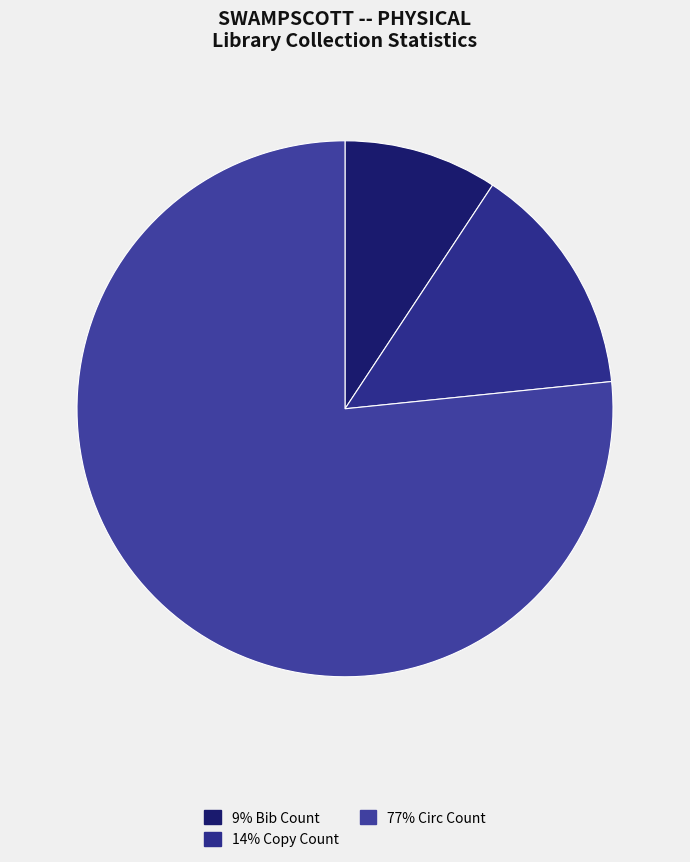

Count the number of slices in the pie.

3